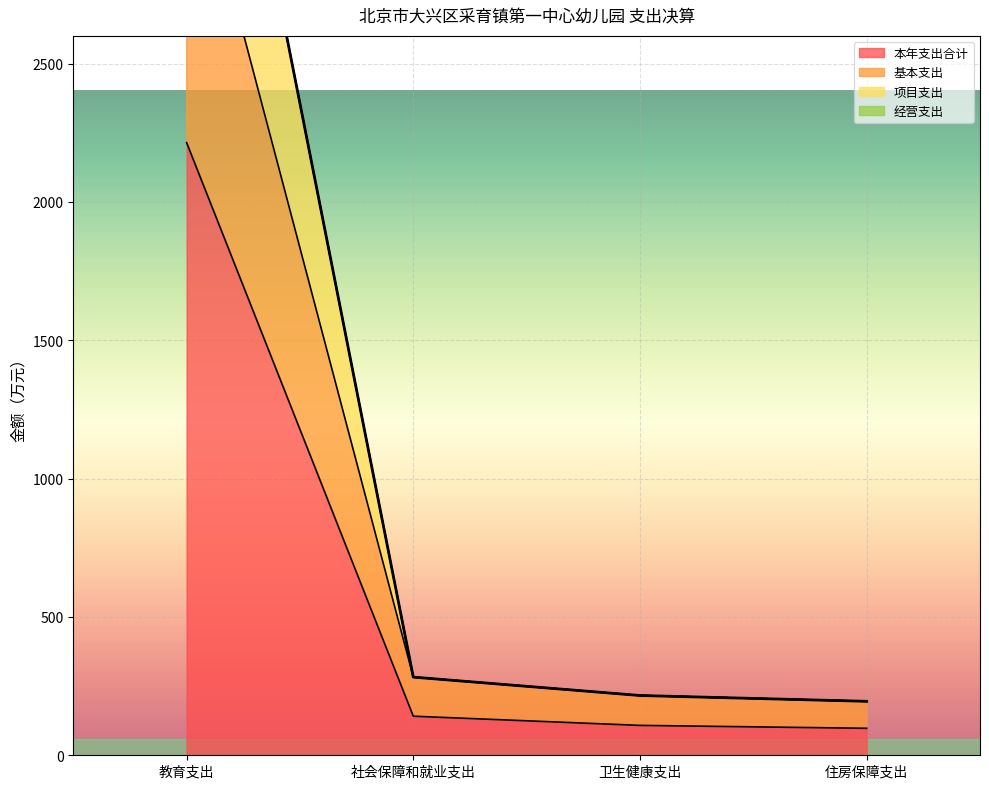

What is the value of the 本年支出合计 point at the 3rd from the left?

108.0